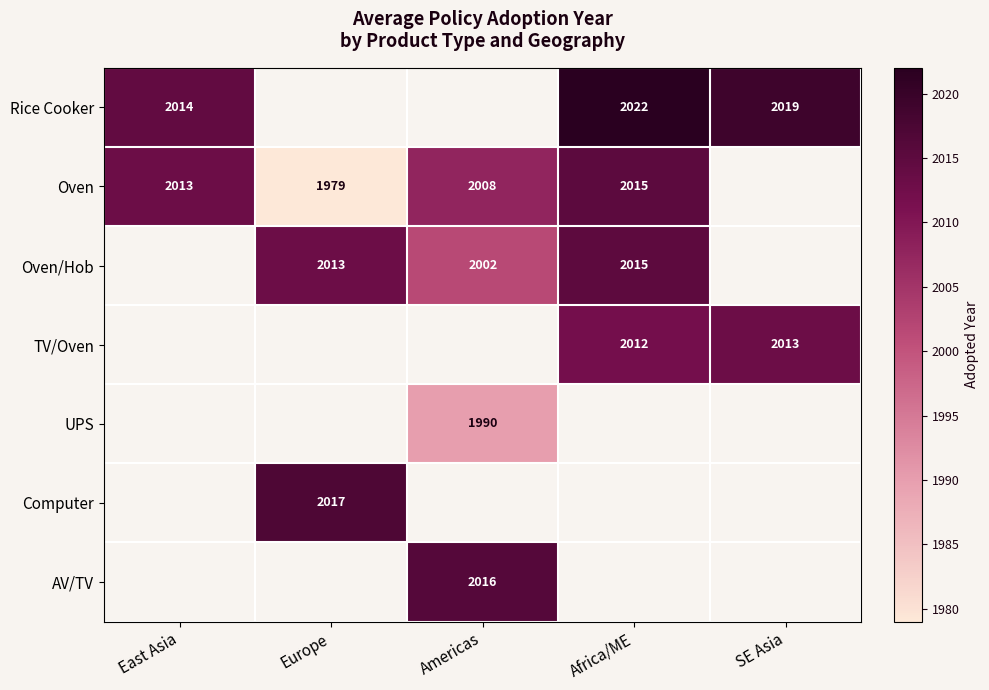

The value of UPS at Americas is 2676. True or false?

False